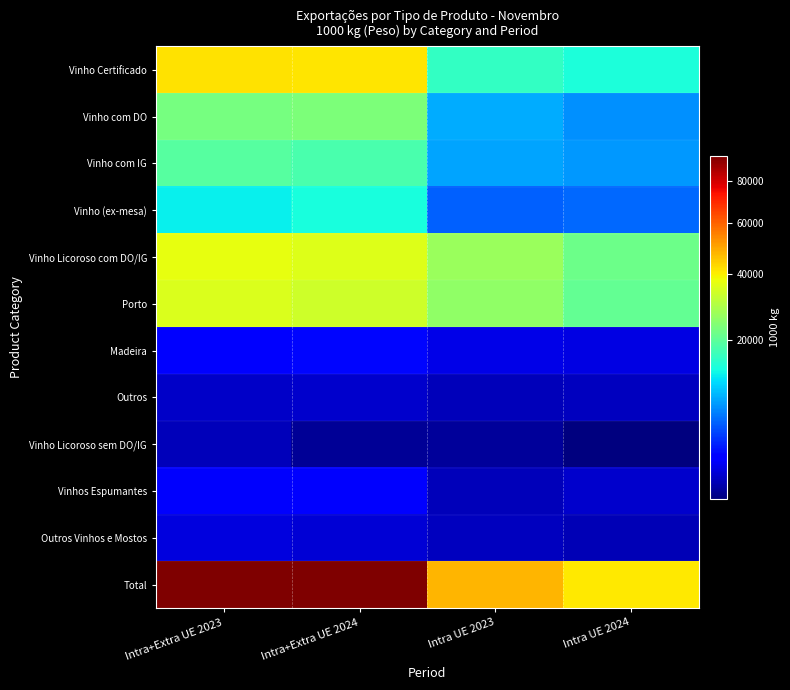

Reading right to left, what are all the values shown in this chart?

Vinho Certificado: Intra UE 2024=13694.9	Intra UE 2023=15849.1	Intra+Extra UE 2024=41453.9	Intra+Extra UE 2023=41900.4
Vinho com DO: Intra UE 2024=6625.2	Intra UE 2023=8157.5	Intra+Extra UE 2024=23557.7	Intra+Extra UE 2023=22783.1
Vinho com IG: Intra UE 2024=7069.7	Intra UE 2023=7691.7	Intra+Extra UE 2024=17896.2	Intra+Extra UE 2023=19117.4
Vinho (ex-mesa): Intra UE 2024=4831.9	Intra UE 2023=4599.5	Intra+Extra UE 2024=13578.7	Intra+Extra UE 2023=12129.1
Vinho Licoroso com DO/IG: Intra UE 2024=21563.2	Intra UE 2023=26828.3	Intra+Extra UE 2024=35711.1	Intra+Extra UE 2023=36919.4
Porto: Intra UE 2024=20578.5	Intra UE 2023=25815.2	Intra+Extra UE 2024=33620.5	Intra+Extra UE 2023=35120.6
Madeira: Intra UE 2024=704.1	Intra UE 2023=767.2	Intra+Extra UE 2024=1639.1	Intra+Extra UE 2023=1415.8
Outros: Intra UE 2024=280.5	Intra UE 2023=245.9	Intra+Extra UE 2024=451.4	Intra+Extra UE 2023=383.0
Vinho Licoroso sem DO/IG: Intra UE 2024=0.6	Intra UE 2023=69.4	Intra+Extra UE 2024=39.2	Intra+Extra UE 2023=265.7
Vinhos Espumantes: Intra UE 2024=426.4	Intra UE 2023=274.6	Intra+Extra UE 2024=1256.2	Intra+Extra UE 2023=1127.9
Outros Vinhos e Mostos: Intra UE 2024=225.9	Intra UE 2023=296.7	Intra+Extra UE 2024=513.7	Intra+Extra UE 2023=662.4
Total: Intra UE 2024=40742.9	Intra UE 2023=47917.6	Intra+Extra UE 2024=92552.7	Intra+Extra UE 2023=93005.0